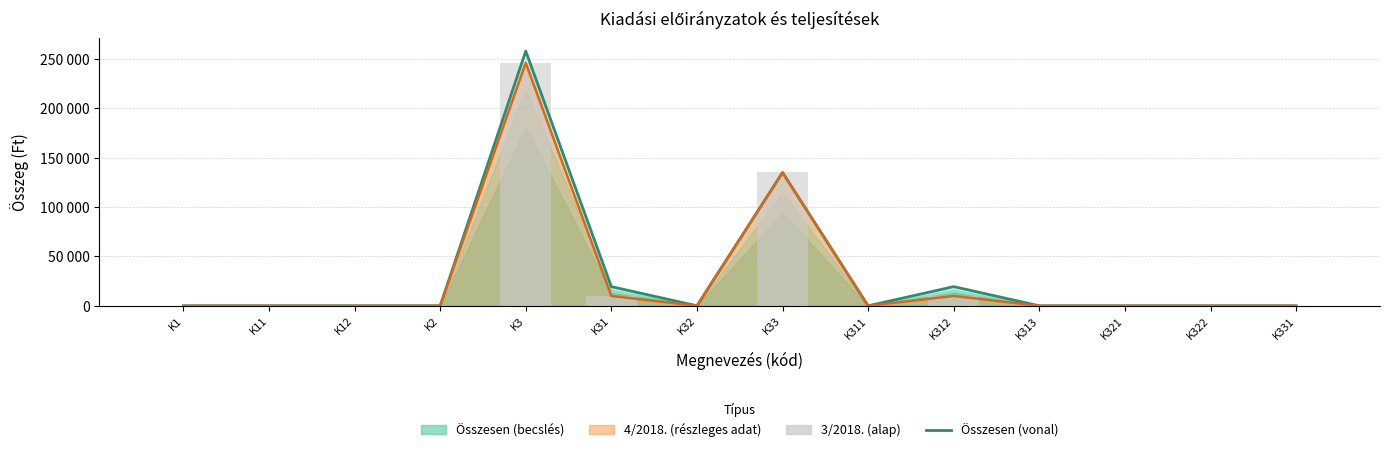

Which series changed the most between K31 and K311?

Összesen